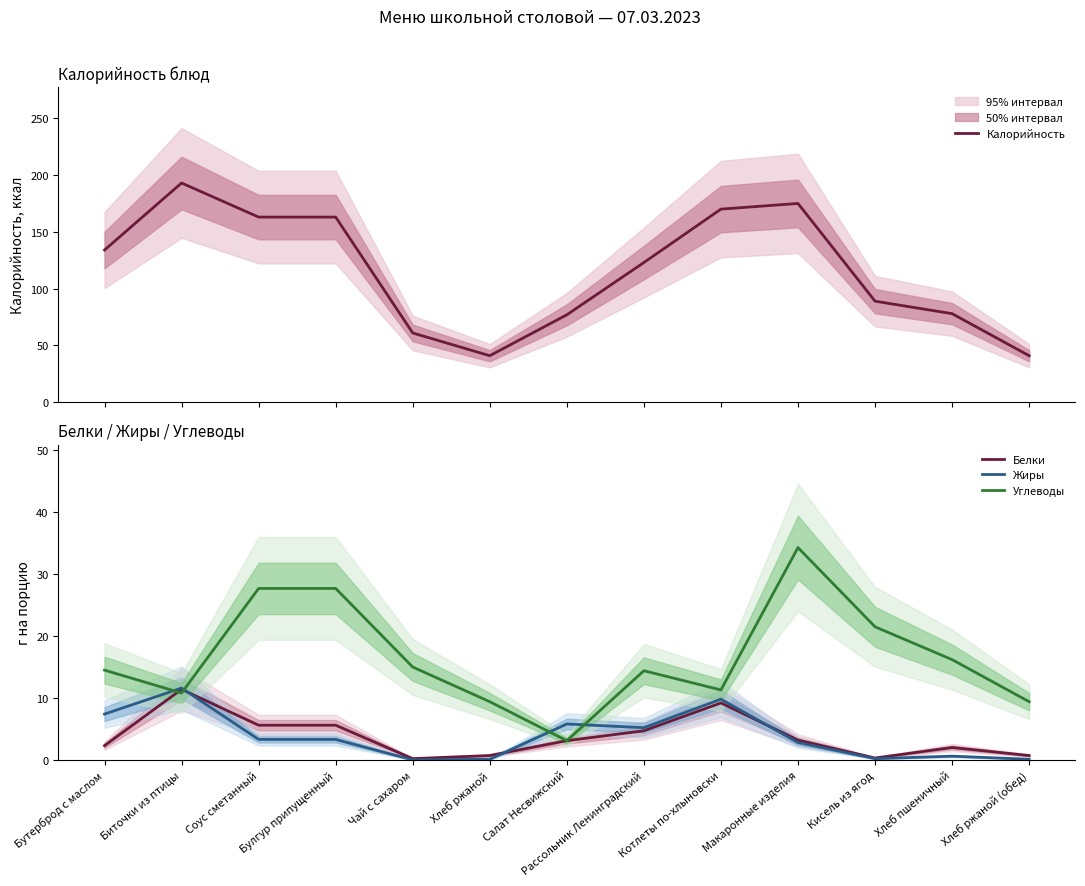

Which category has the highest value in the Белки series?

Биточки из птицы